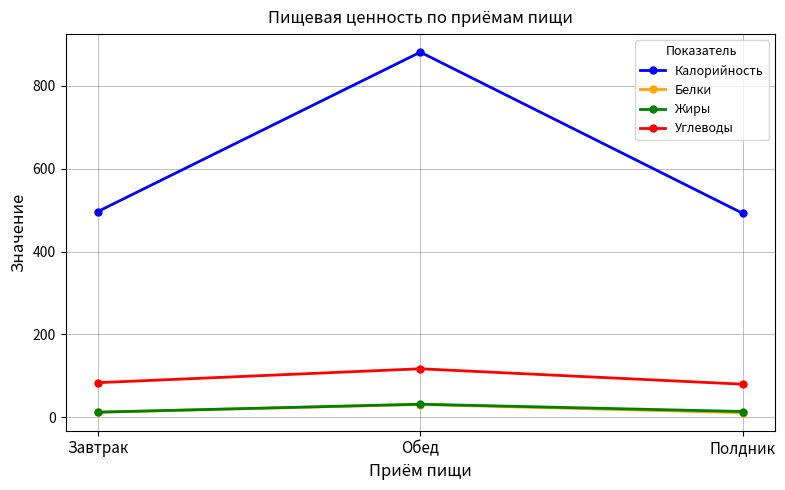

At which label does Жиры reach its peak?

Обед